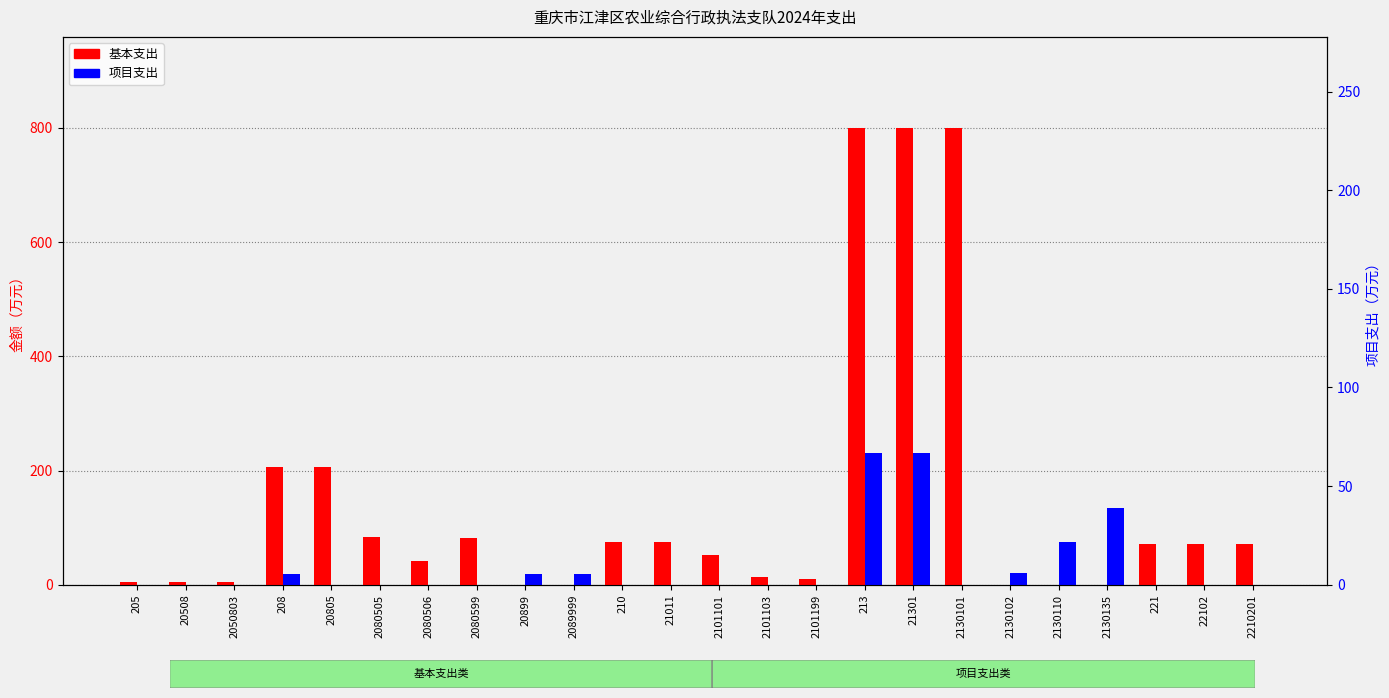

The value of 基本支出 at 2050803 is 5.1. True or false?

True